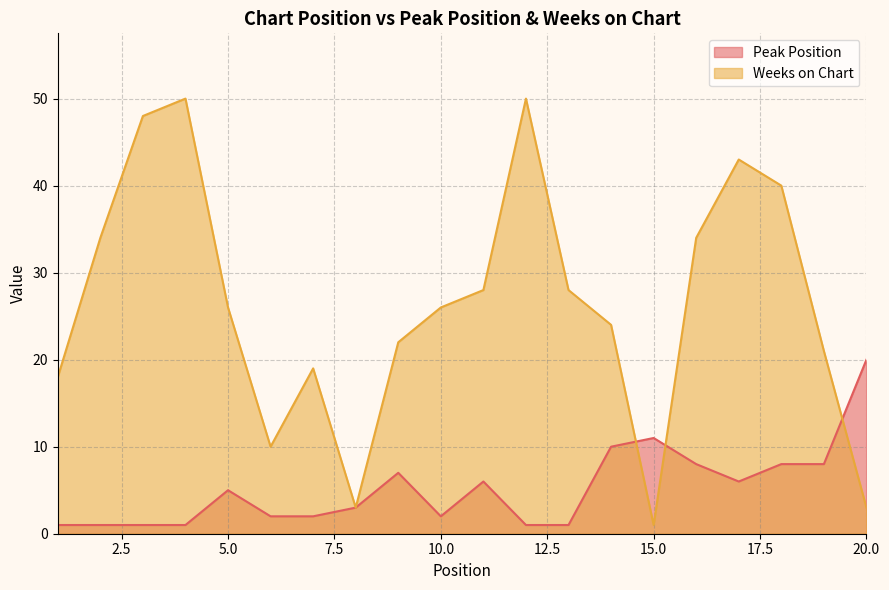

At which label is Peak Position closest to 10?

14